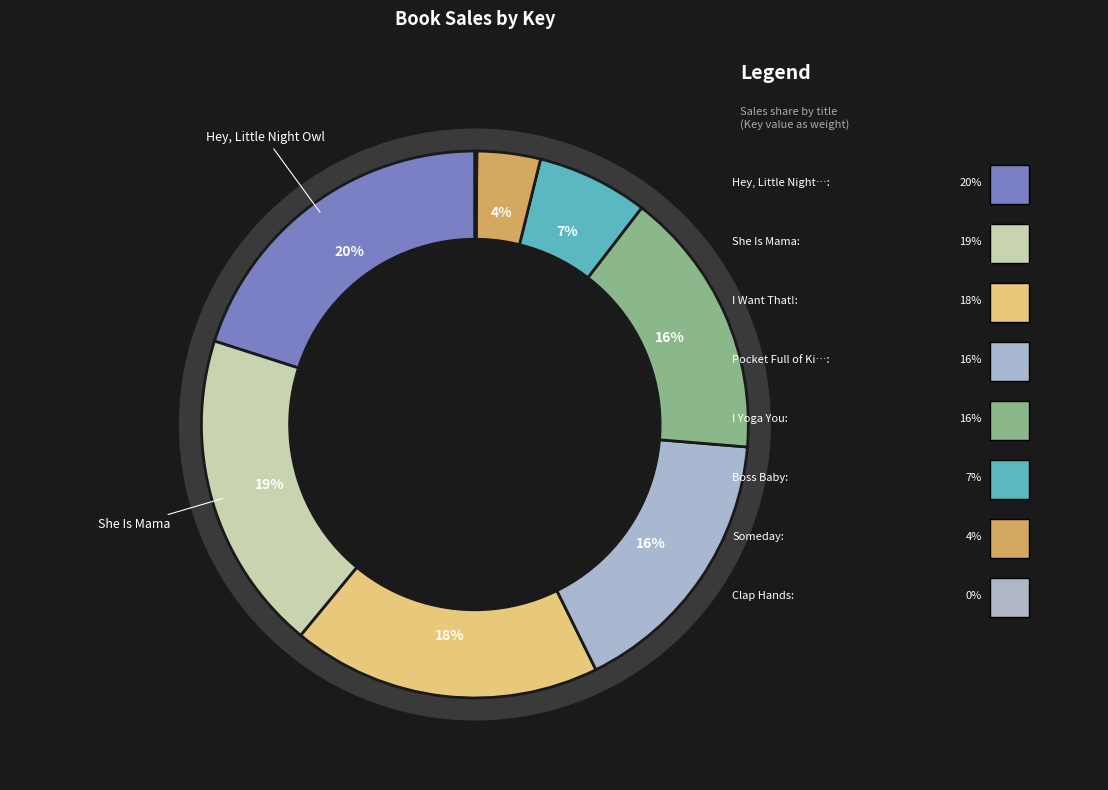

Combined, do Clap Hands and I Yoga You account for over 50%?

No